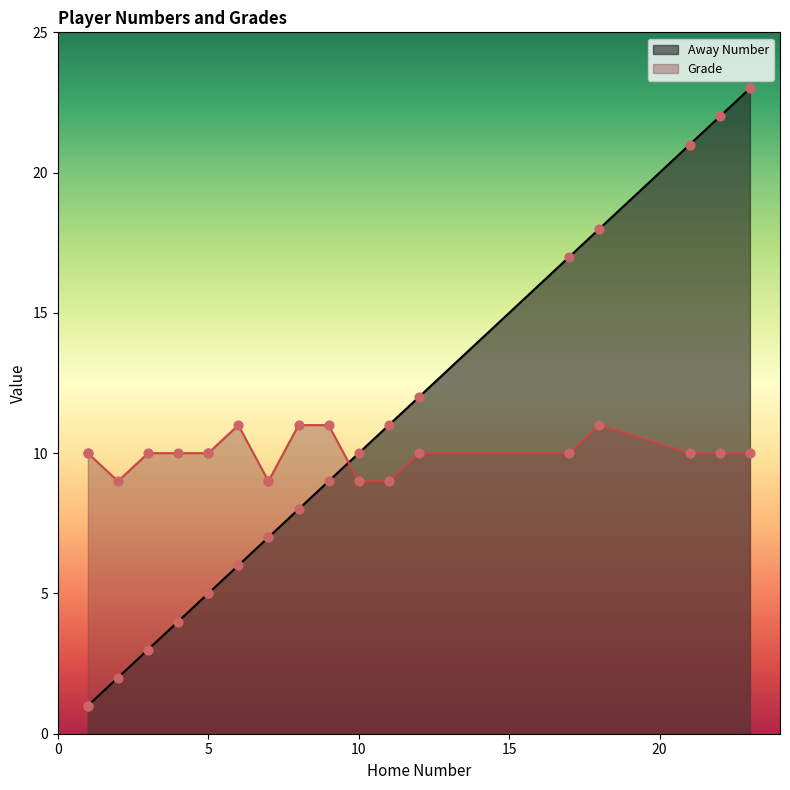

What is the total value across all series at 3?

13